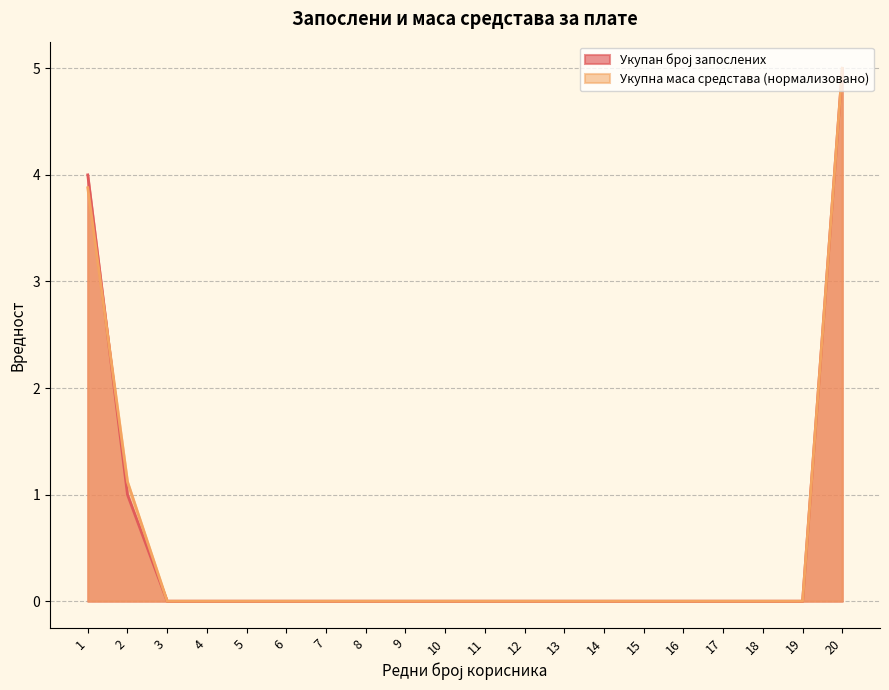

Where is Укупна маса средстава nearest to the value 2?

2